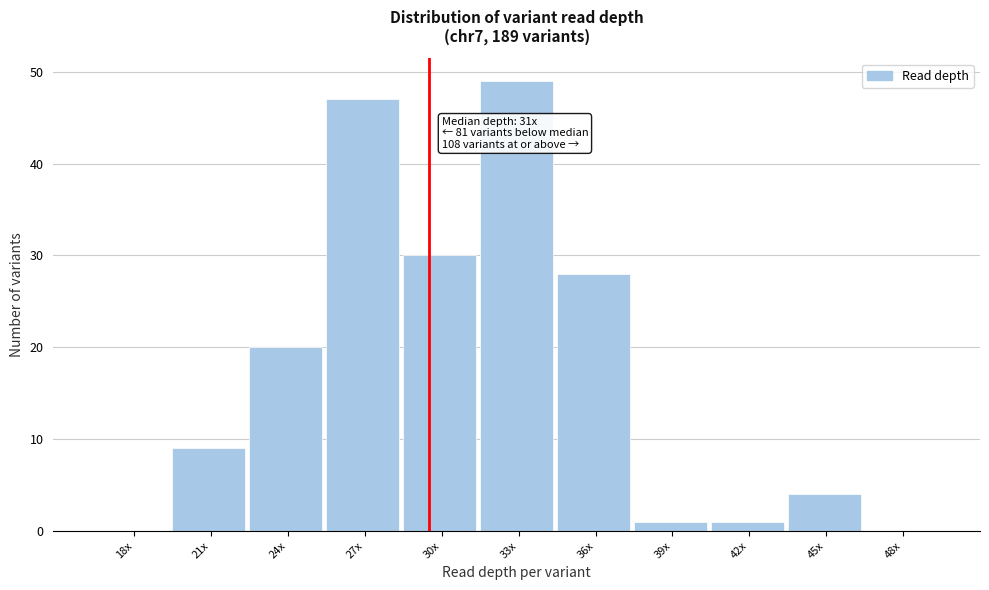

Reading left to right, list all the values displayed in this chart.

18x=0	21x=9	24x=20	27x=47	30x=30	33x=49	36x=28	39x=1	42x=1	45x=4	48x=0